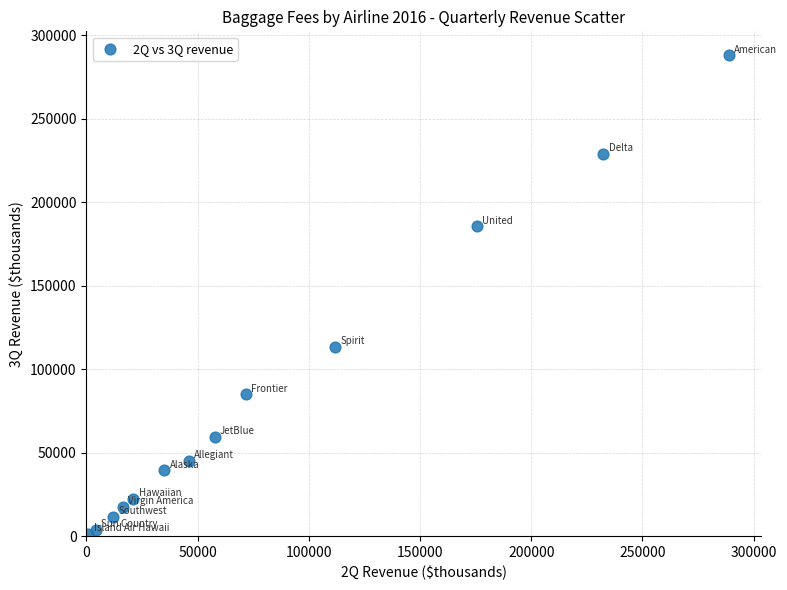

What Y value in the scatter plot is closest to 144602?

113217.2